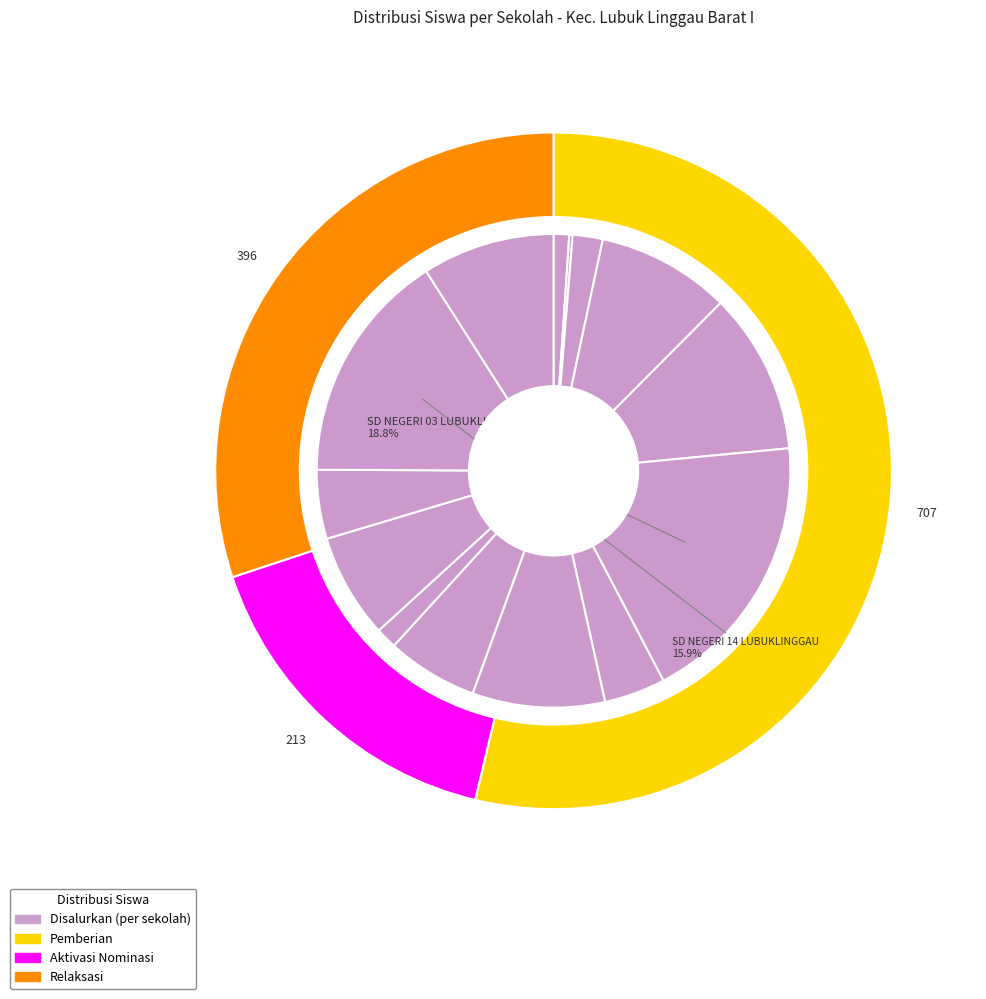

To the nearest percent, what is the difference between the SD NEGERI 06 LUBUKLINGGAU and SD NEGERI 02 LUBUKLINGGAU slice percentages?

5%